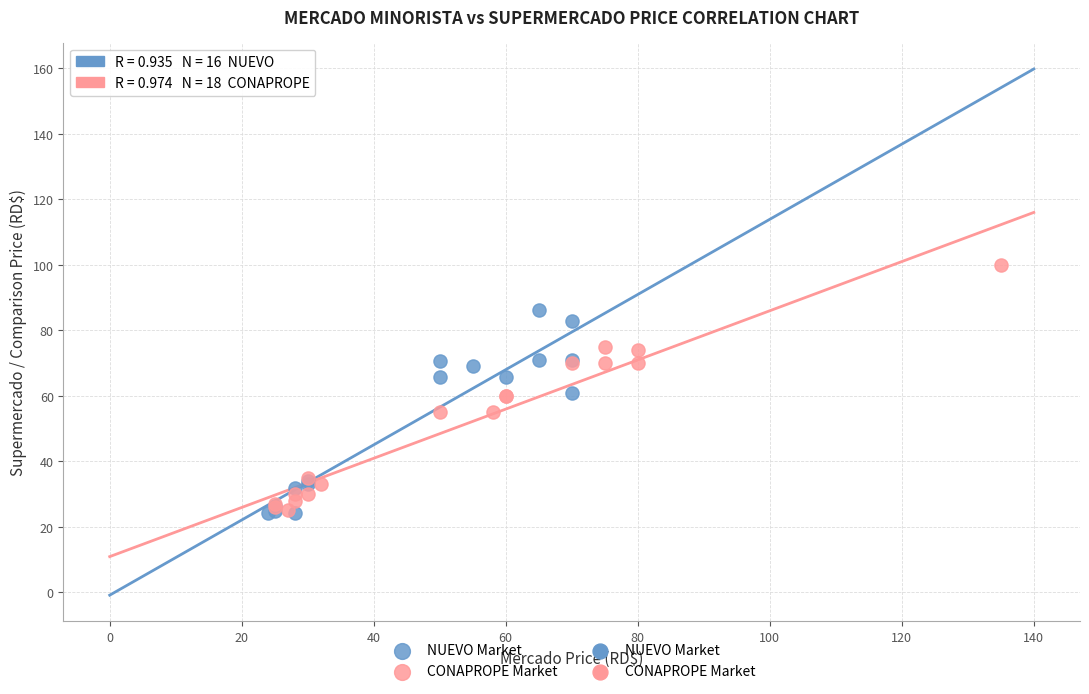

Which series contains the highest Y value?

CONAPROPE Market